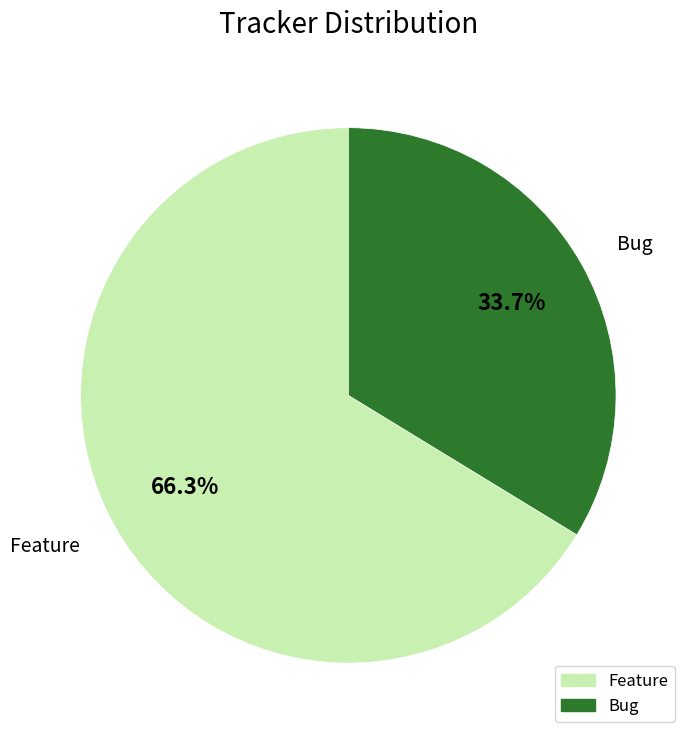

Combined, what portion of the pie is Bug and Feature?

100.0%